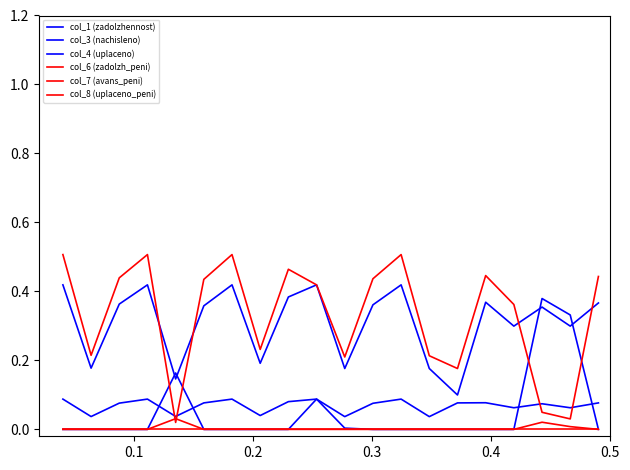

True or false: col_7 (avans_peni) and col_8 (uplaceno_peni) cross at least once.

False